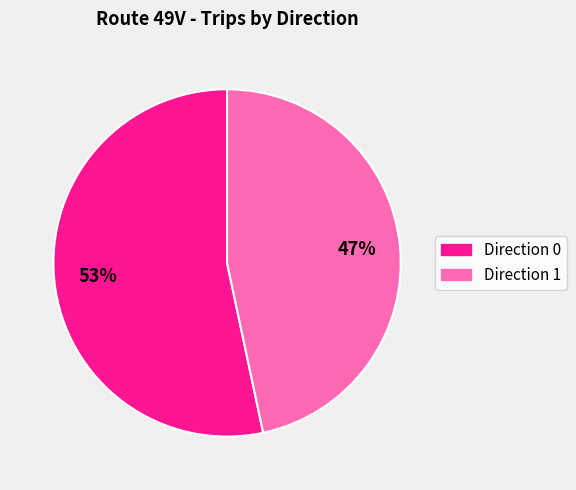

Which slice represents more than half of the pie?

Direction 0